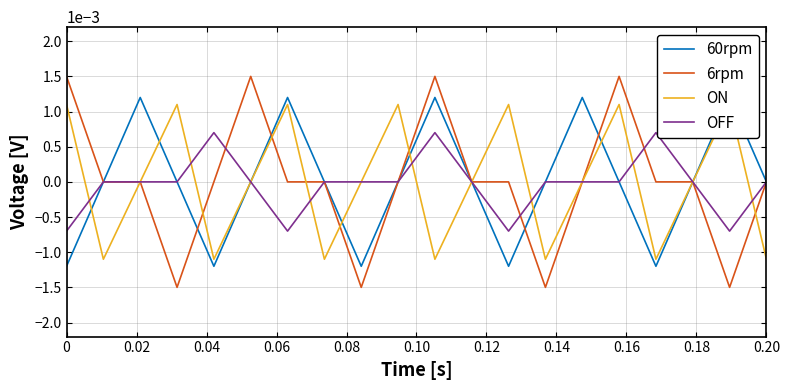

True or false: 6rpm has a value of 0.0 at 0.20.

True